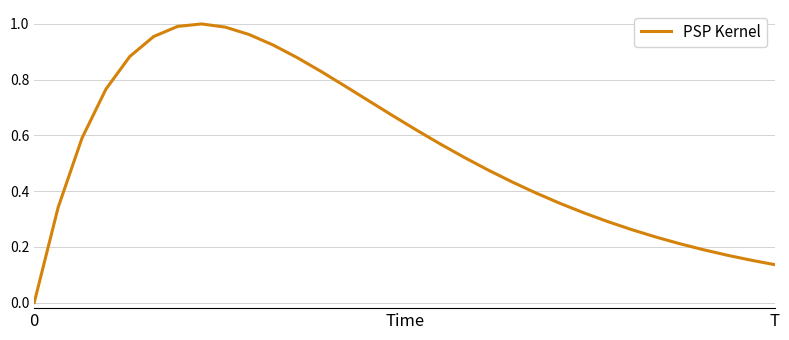

How many points are higher than both their immediate neighbors (excluding endpoints)?

1